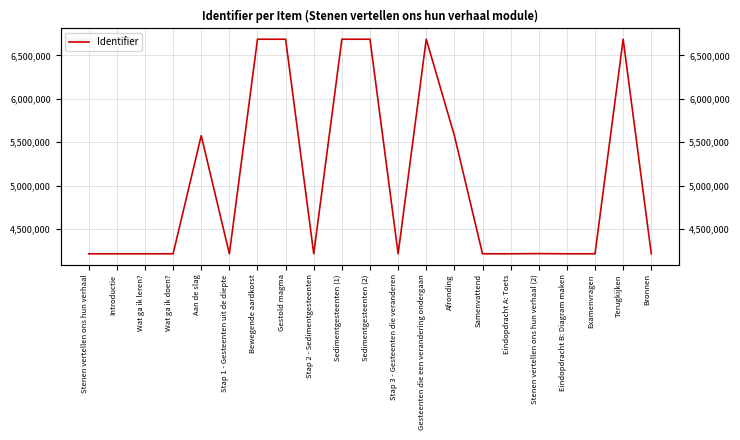

Approximately how many times larger is the value at Eindopdracht B: Diagram maken compared to Stenen vertellen ons hun verhaal (2)?

1.0